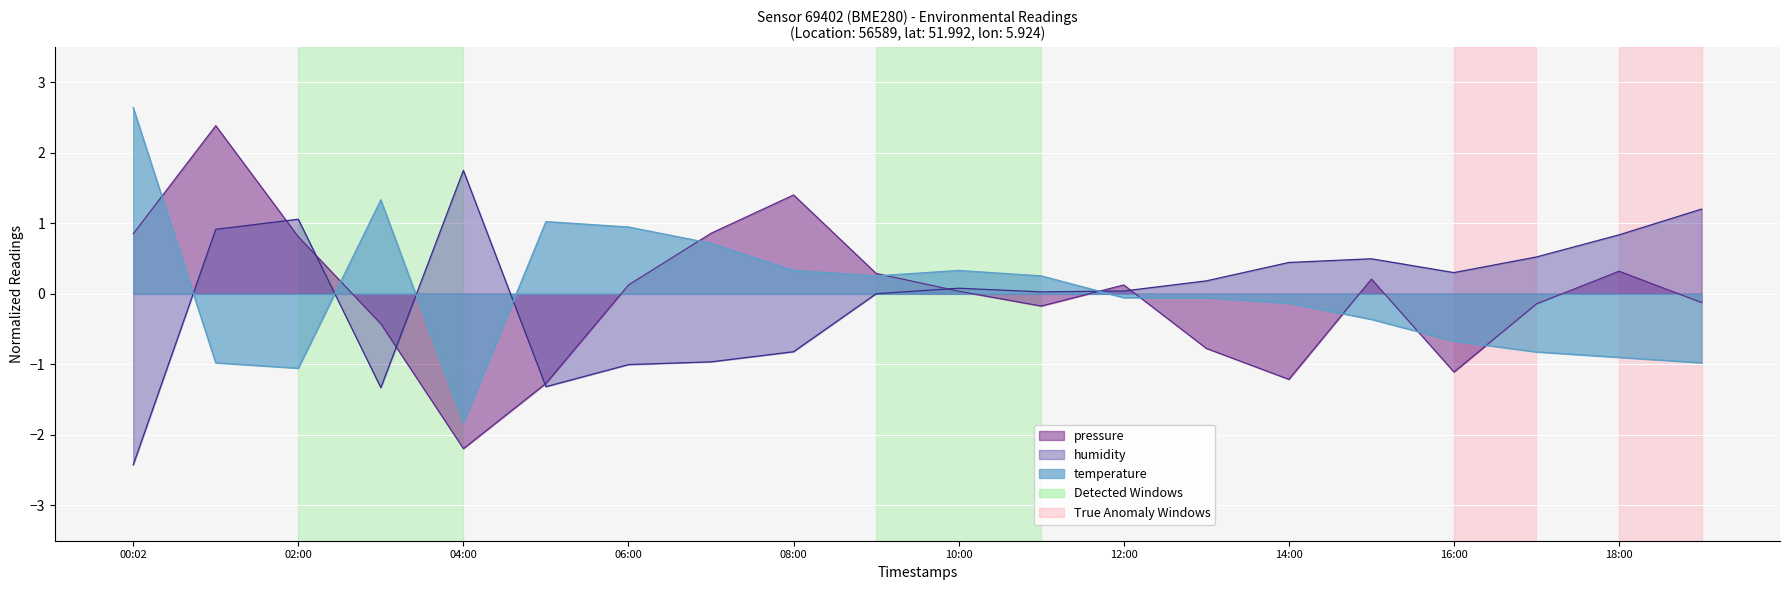

At which label does humidity reach its peak?

04:00